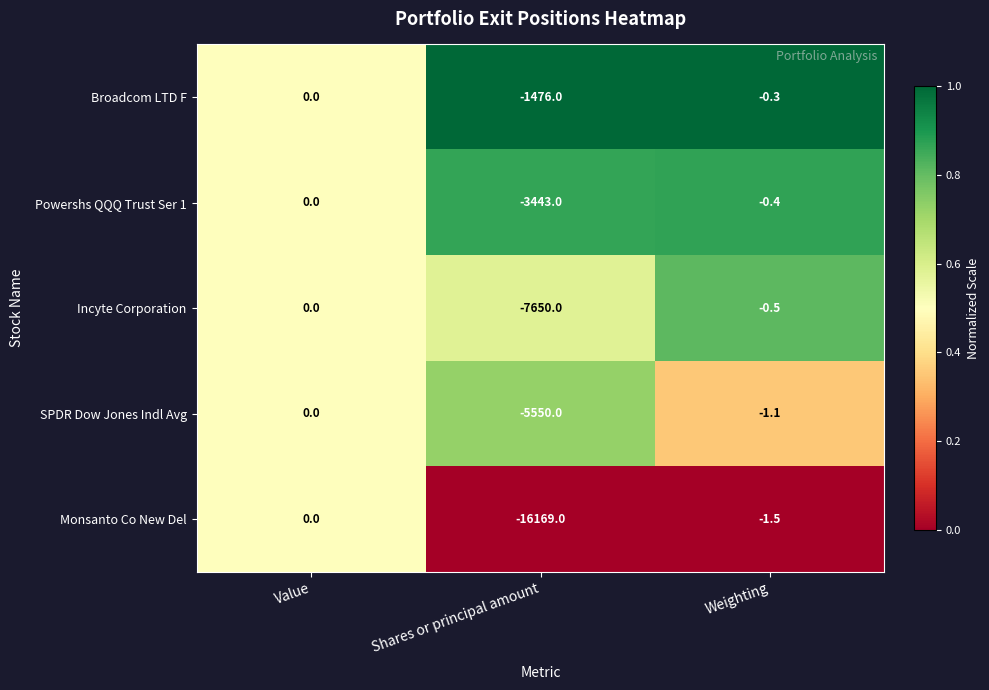

Is it true that Incyte Corporation equals -0.5 at Weighting?

True